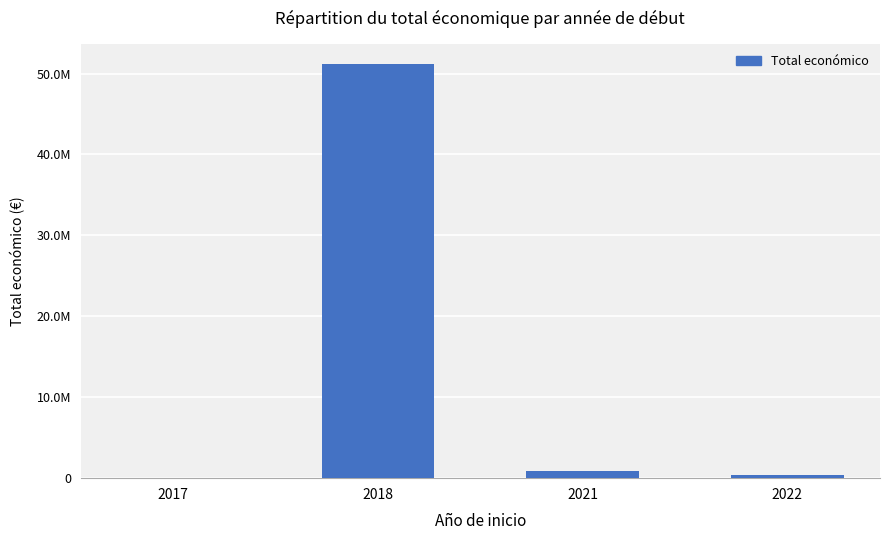

What is the average value?

13122368